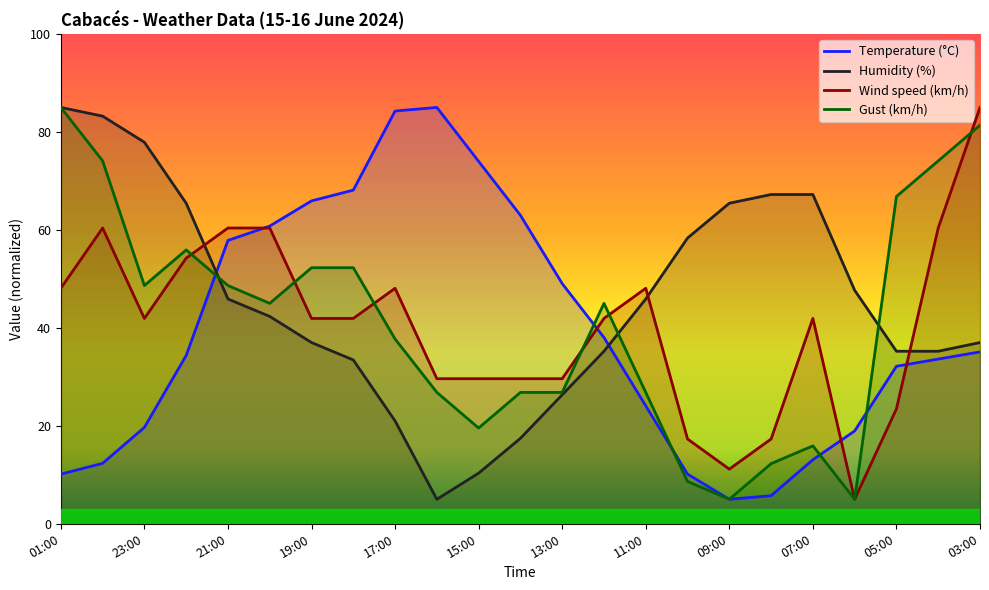

How many interior local valleys does the Temperature (°C) series have?

1